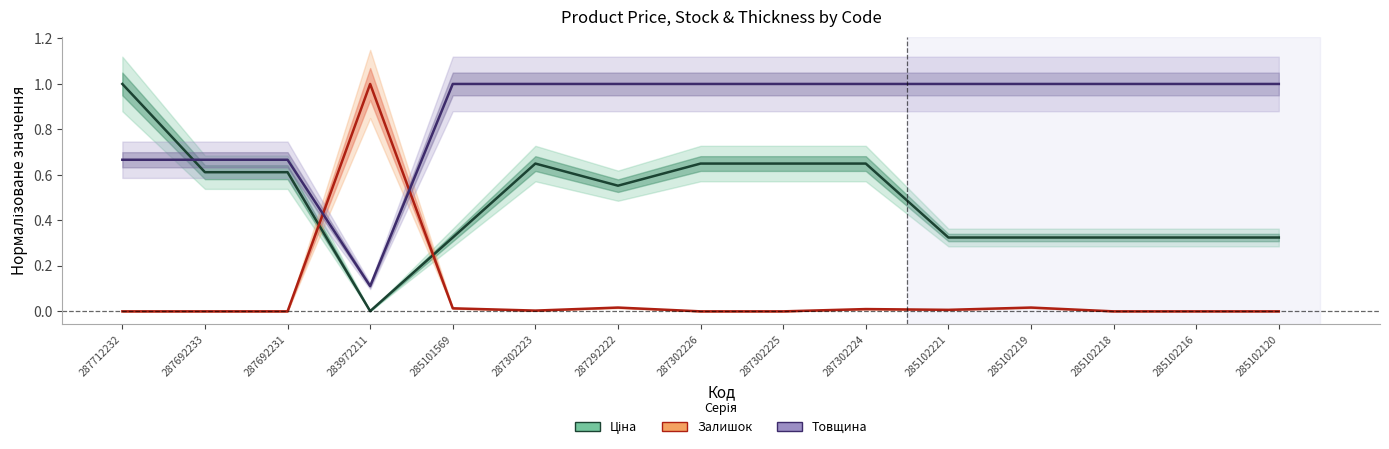

True or false: Залишок (норм.) and Товщина (норм.) cross at least once.

True